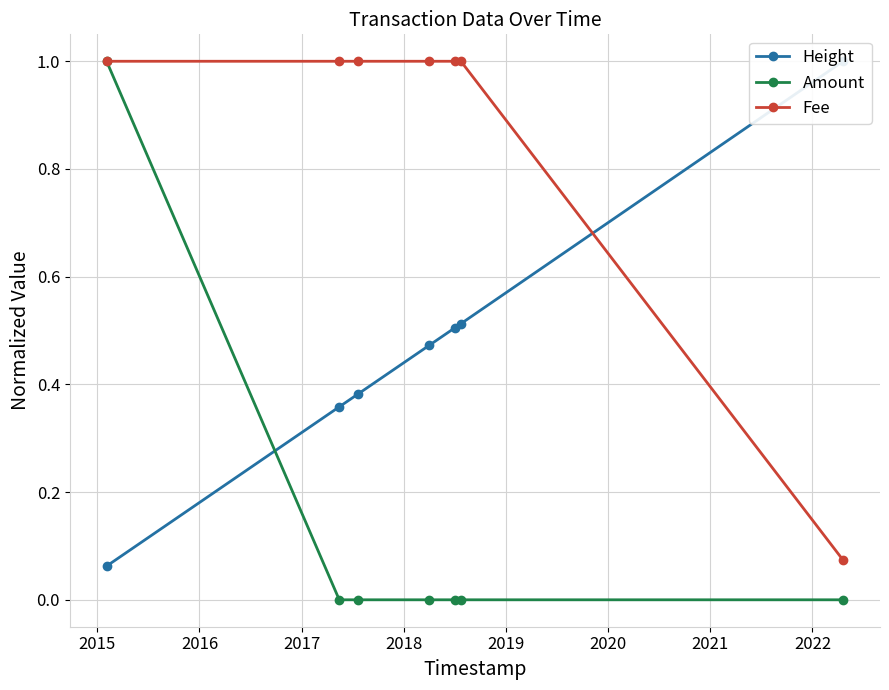

Which series has the largest range (max minus min)?

Amount